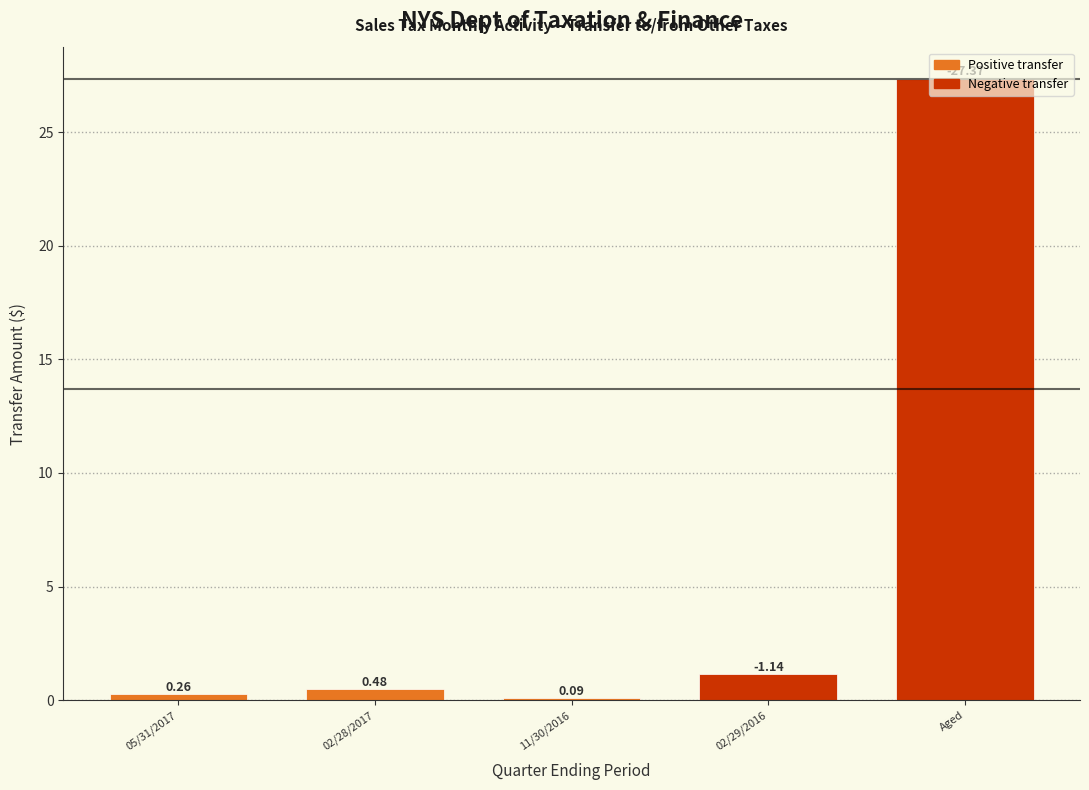

Which label corresponds to the largest value in the chart?

Aged